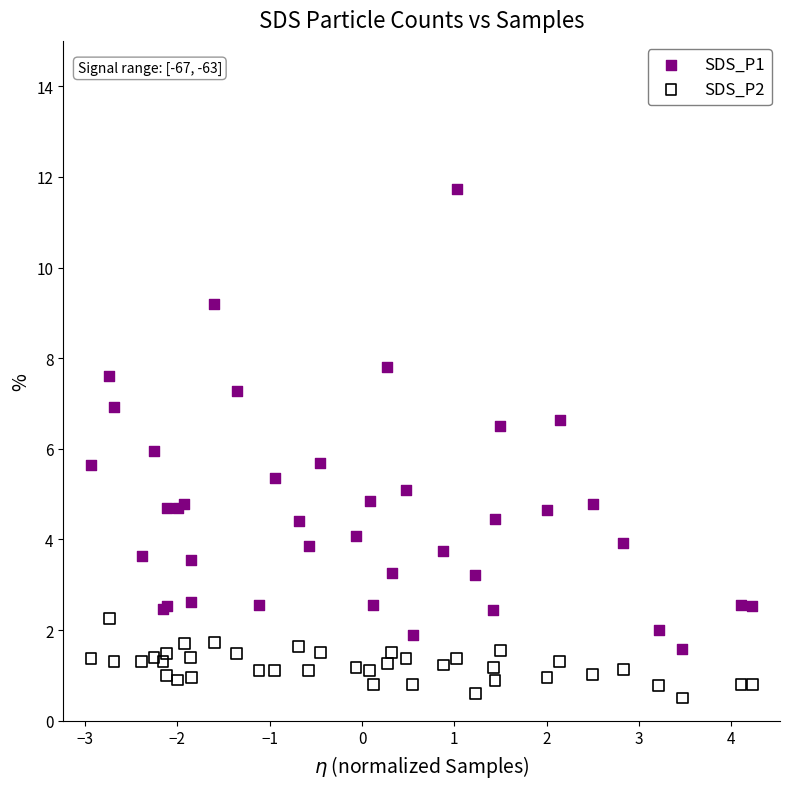

Which series reaches the maximum Y coordinate?

SDS_P1